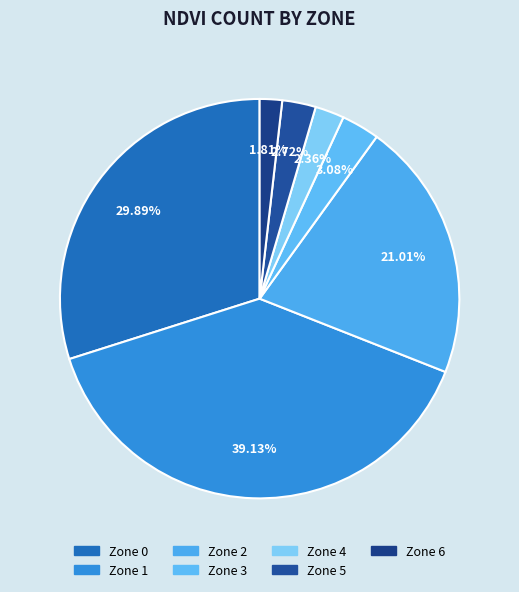

Is the sum of Zone 4 and Zone 1 greater than half?

No